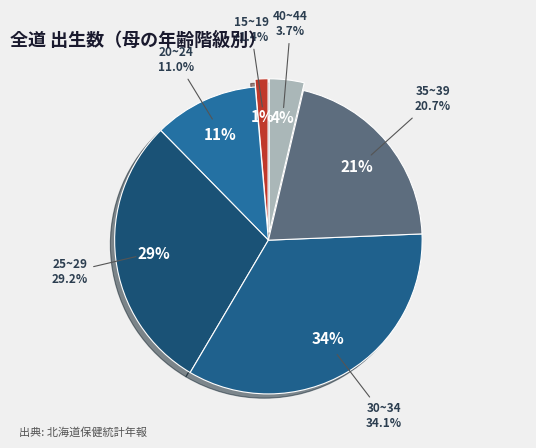

How many segments does this pie chart have?

6